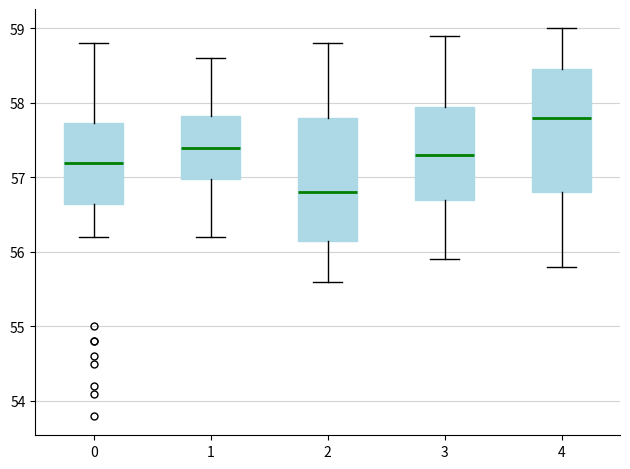

Where does the lower whisker of the box at x = 2 end on the y-axis? The values are not printed on the chart, so give them approximately, as read against the axis.

55.6